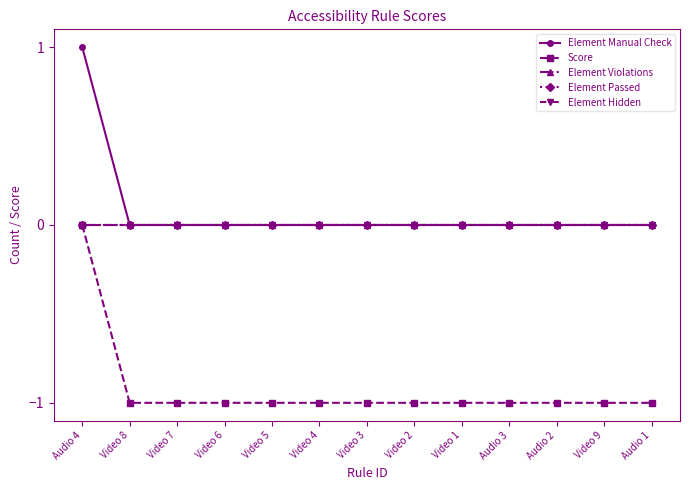

At which label does Element Manual Check reach its peak?

Audio 4